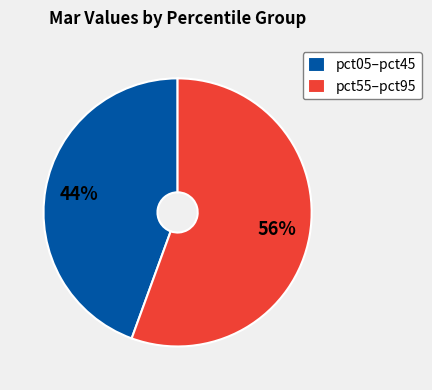

What percentage is the pct05–pct45 slice, to the nearest percent?

44%